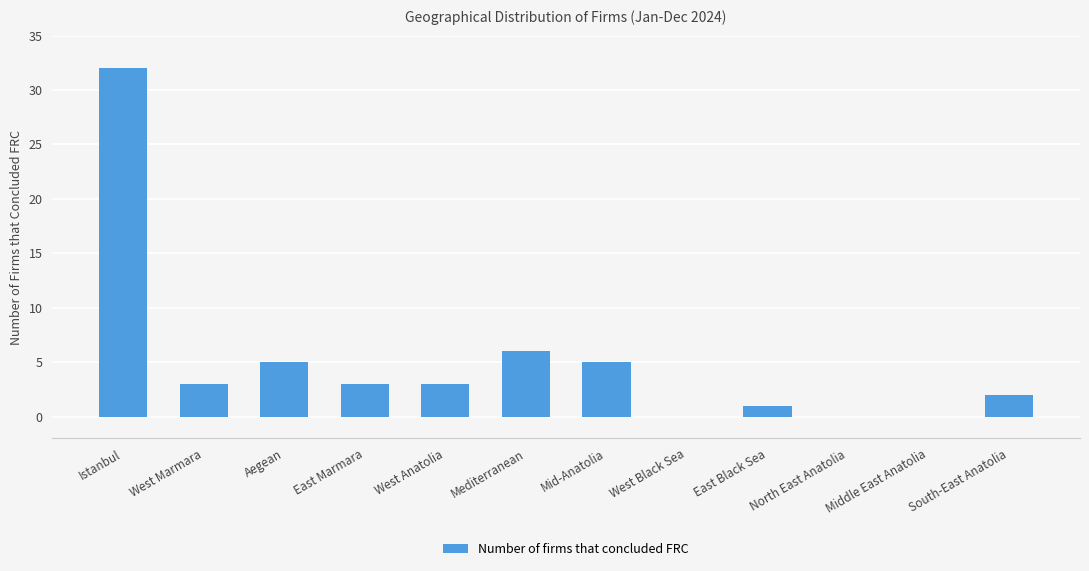

What is the greatest value displayed?

32